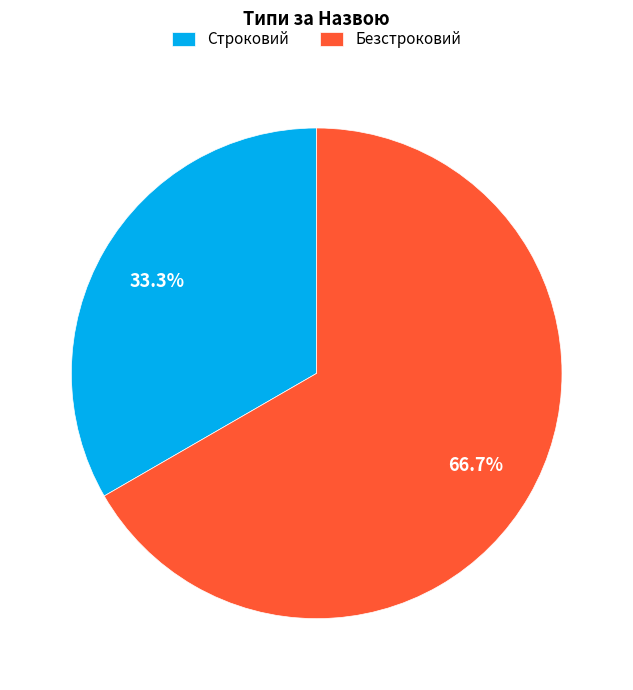

What percentage is the Безстроковий slice, to the nearest percent?

67%